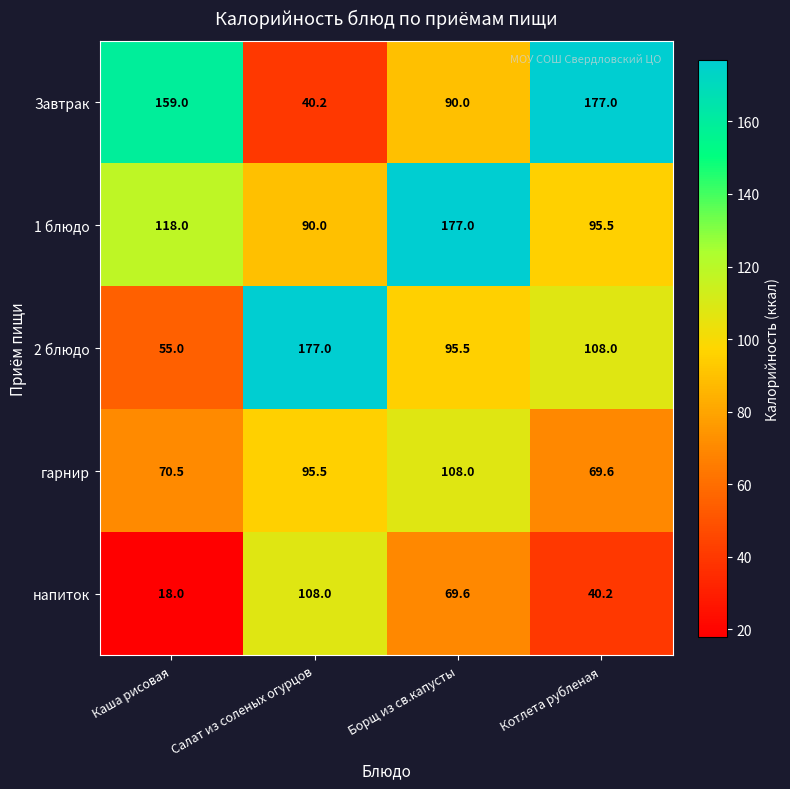

The value of 1 блюдо at Салат из соленых огурцов is 145.9. True or false?

False